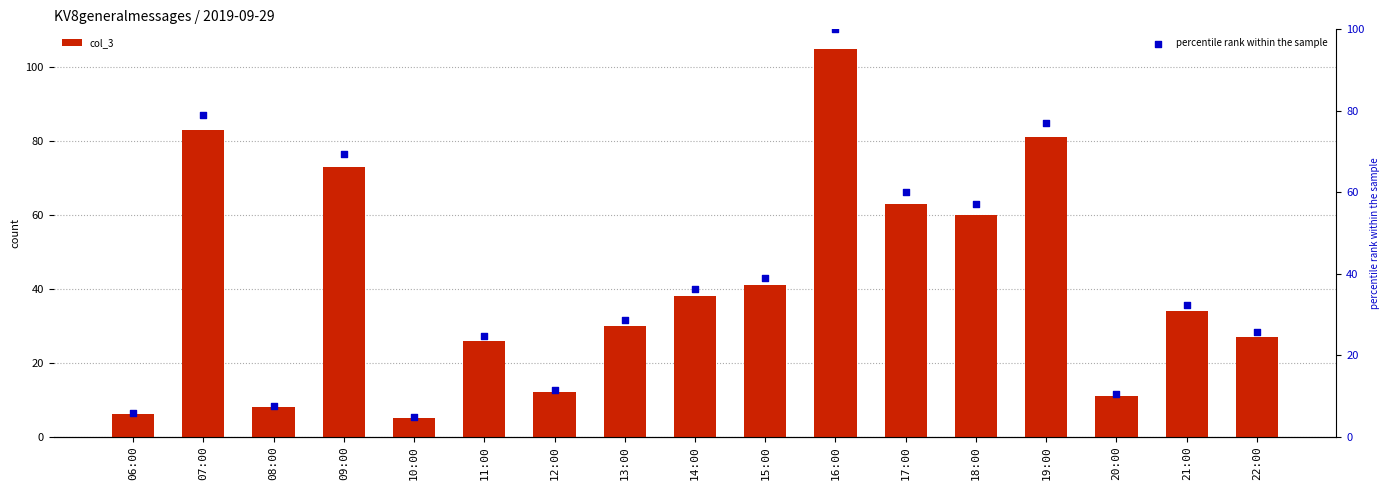

Which series reaches the minimum Y coordinate?

percentile rank within the sample